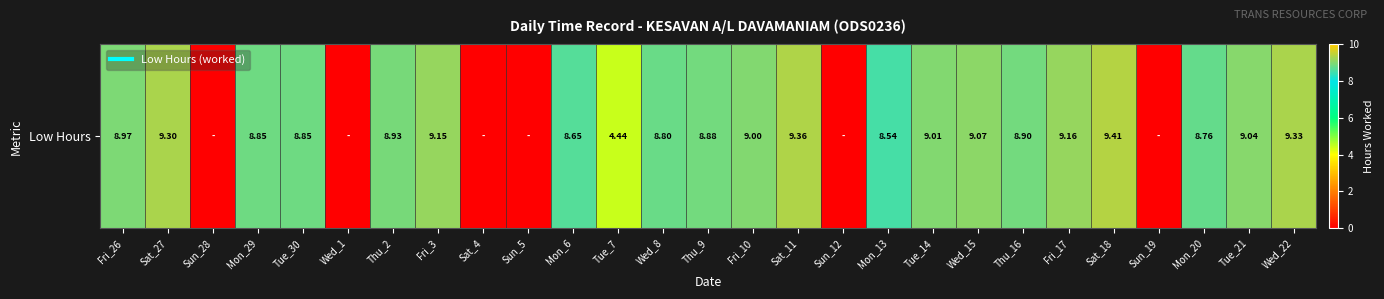

Reading left to right, transcribe all the data shown in this chart.

Fri_26=9.0	Sat_27=9.3	Sun_28=0.0	Mon_29=8.8	Tue_30=8.8	Wed_1=0.0	Thu_2=8.9	Fri_3=9.2	Sat_4=0.0	Sun_5=0.0	Mon_6=8.7	Tue_7=4.4	Wed_8=8.8	Thu_9=8.9	Fri_10=9.0	Sat_11=9.4	Sun_12=0.0	Mon_13=8.5	Tue_14=9.0	Wed_15=9.1	Thu_16=8.9	Fri_17=9.2	Sat_18=9.4	Sun_19=0.0	Mon_20=8.8	Tue_21=9.0	Wed_22=9.3